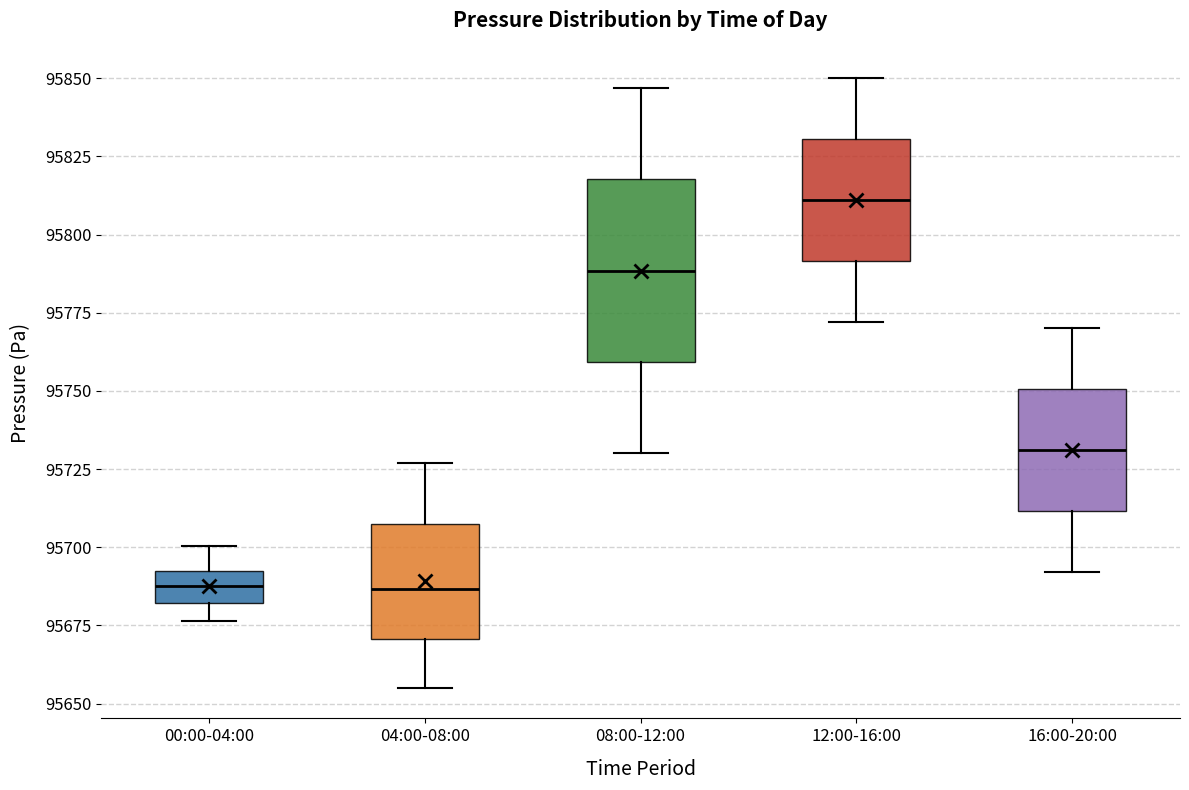

Reading left to right, read every box against the y-axis: the position of its median line, the range the box covers, and the ends of its whiskers. The values are not printed on the chart, so give them approximately, as read against the axis.

00:00-04:00: median 95690 (inside the box), box 95680 to 95690, whiskers 95675 to 95700
04:00-08:00: median 95685, box 95670 to 95710, whiskers 95655 to 95725
08:00-12:00: median 95790, box 95760 to 95820, whiskers 95730 to 95845
12:00-16:00: median 95810, box 95790 to 95830, whiskers 95770 to 95850
16:00-20:00: median 95730, box 95710 to 95750, whiskers 95690 to 95770